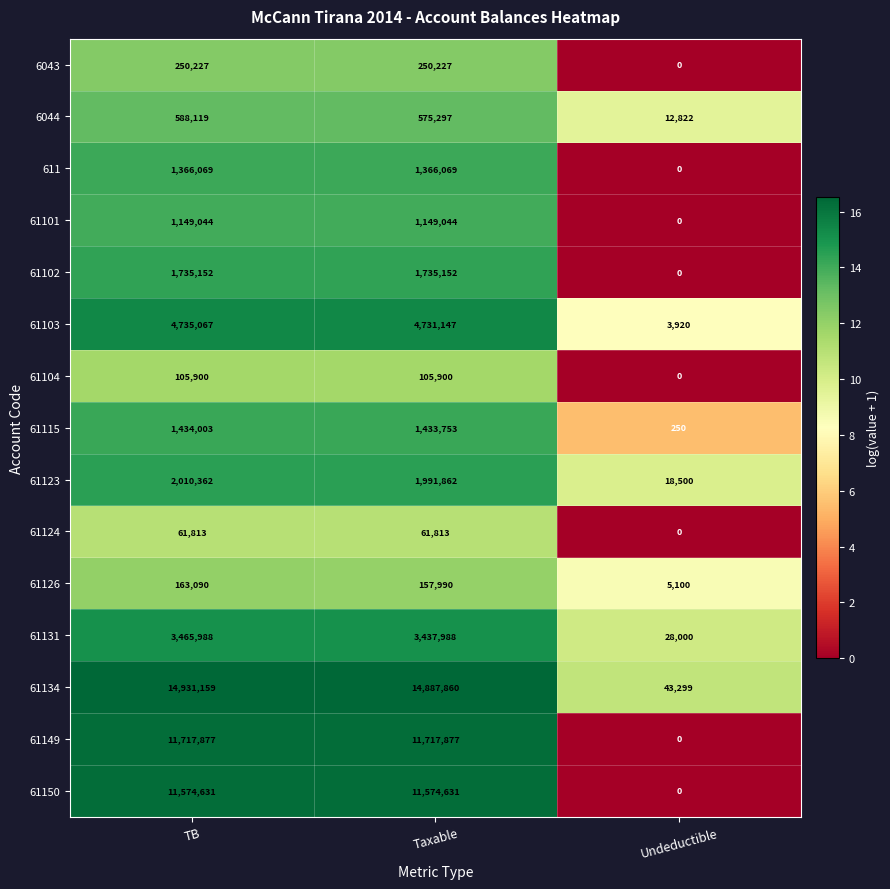

Is it true that 61134 equals 16074 at Undeductible?

False